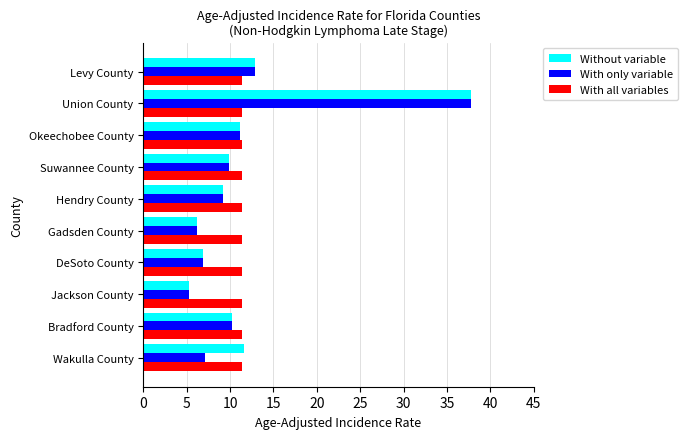

Is the value of With all variables at Gadsden County greater than the value of With only variable at Suwannee County?

Yes